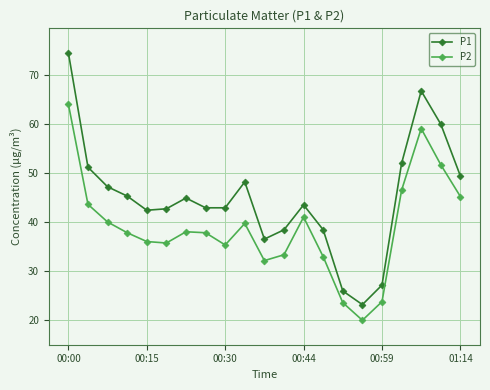

Rank the series by their maximum value, from highest to lowest.

P1, P2